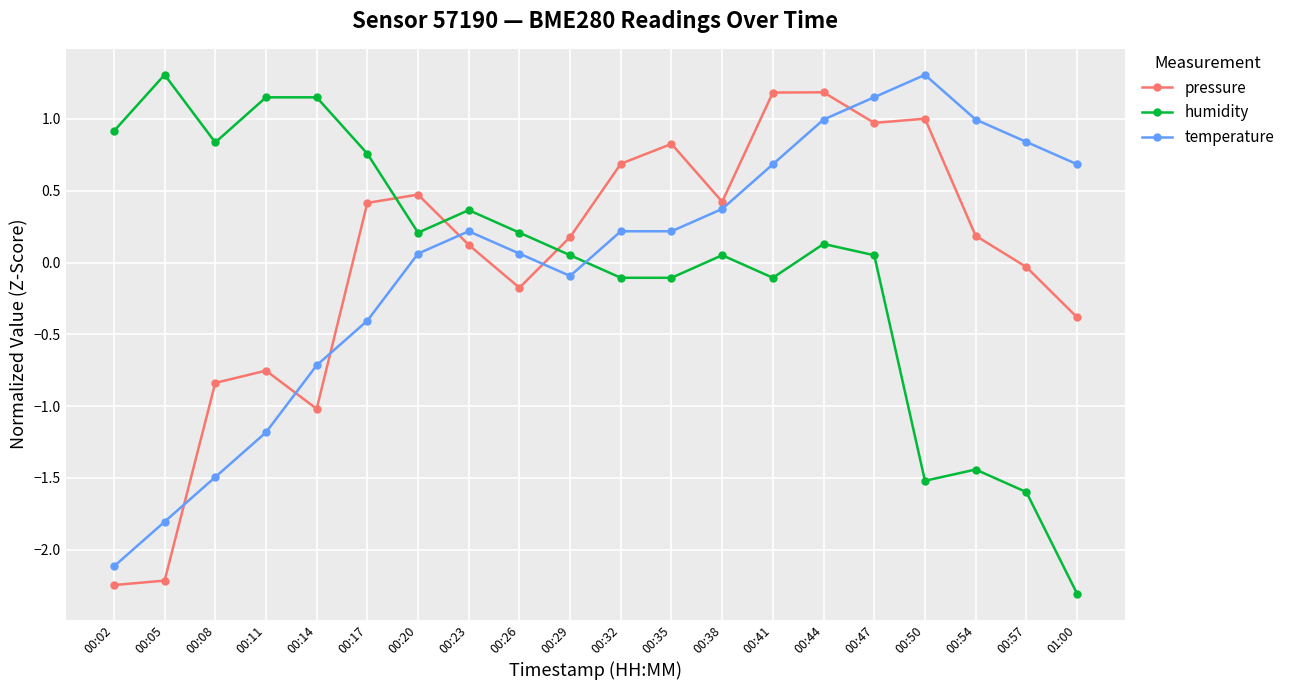

Does the chart display data point markers on the line(s)?

Yes